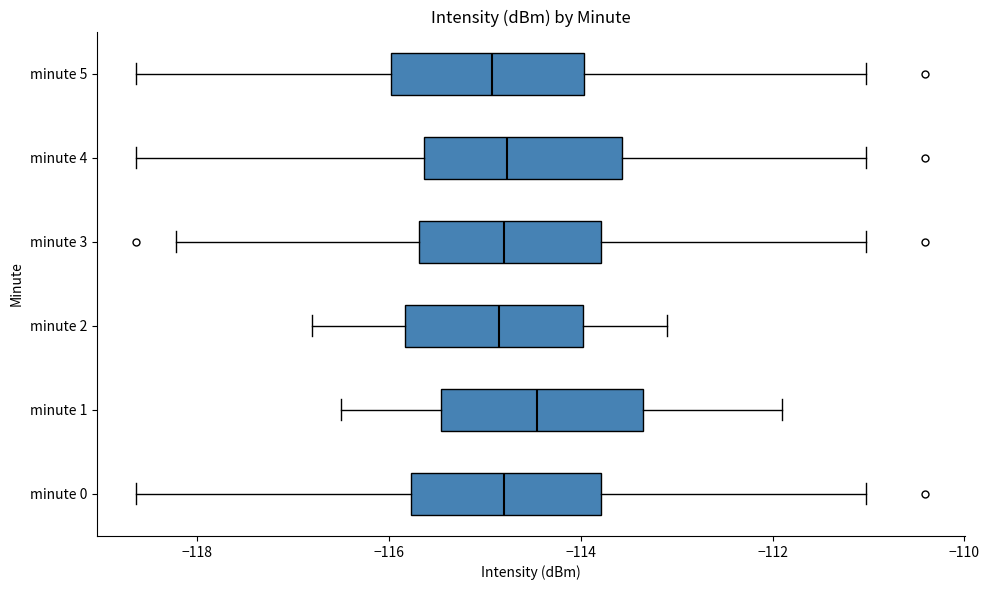

Reading bottom to top, read every box against the x-axis: the position of its median line, the range the box covers, and the ends of its whiskers. The values are not printed on the chart, so give them approximately, as read against the axis.

minute 0: median -114.8, box -115.8 to -113.8, whiskers -118.6 to -111.0
minute 1: median -114.4, box -115.4 to -113.4, whiskers -116.4 to -111.8
minute 2: median -114.8, box -115.8 to -114.0, whiskers -116.8 to -113.0
minute 3: median -114.8, box -115.6 to -113.8, whiskers -118.2 to -111.0
minute 4: median -114.8, box -115.6 to -113.6, whiskers -118.6 to -111.0
minute 5: median -115.0, box -116.0 to -114.0, whiskers -118.6 to -111.0